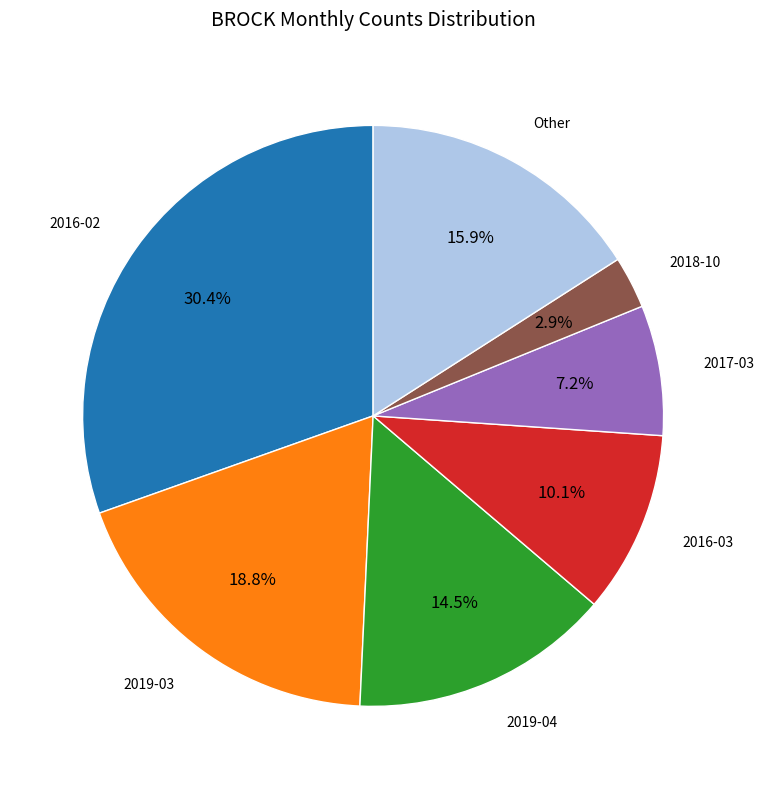

Is there any slice that represents more than half of the pie?

No